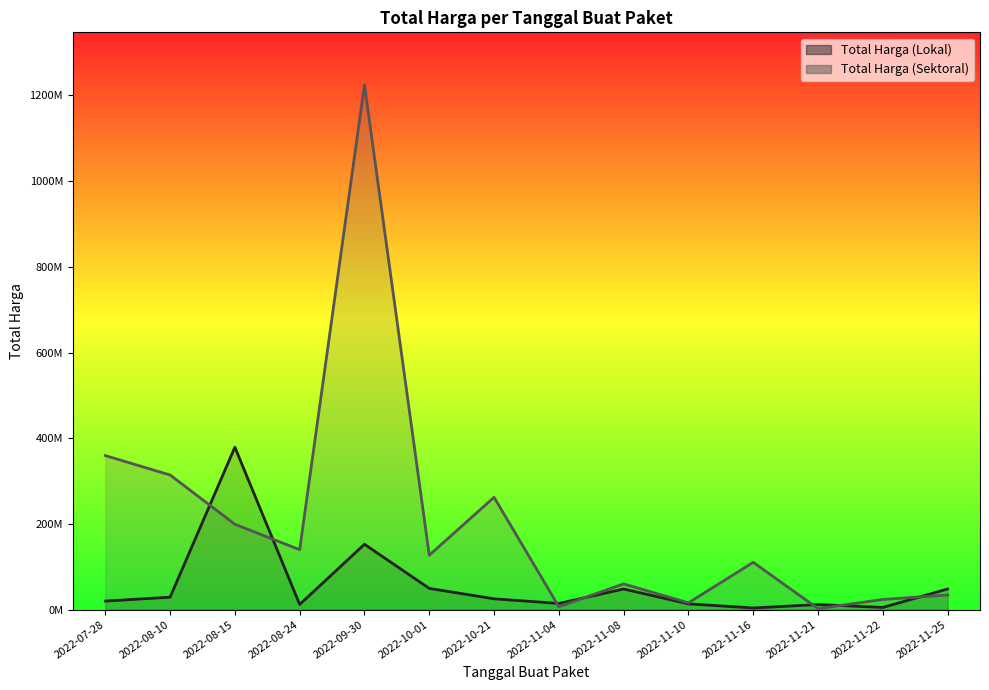

How many data points in Total Harga (Sektoral) are less than 127000000?

7